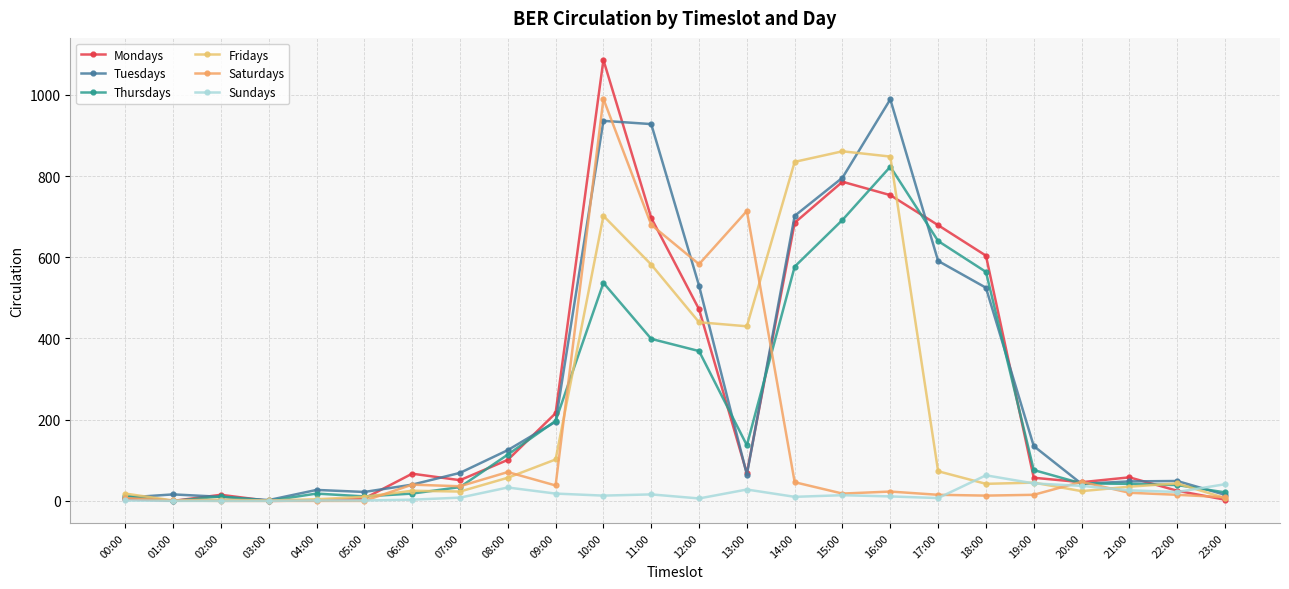

What is the difference between the highest and lowest values at 07:00?

61